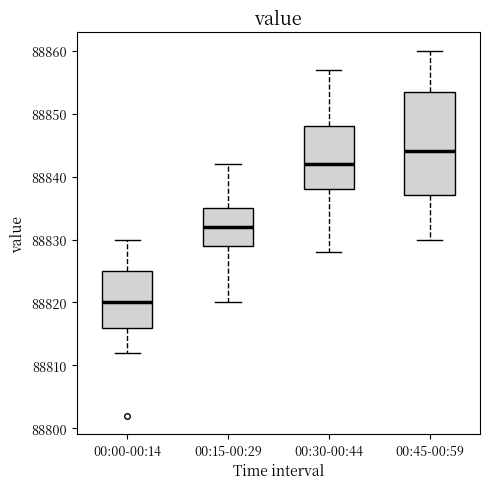

Comparing the boxes themselves (not the whiskers), which one is the tallest?

00:45-00:59